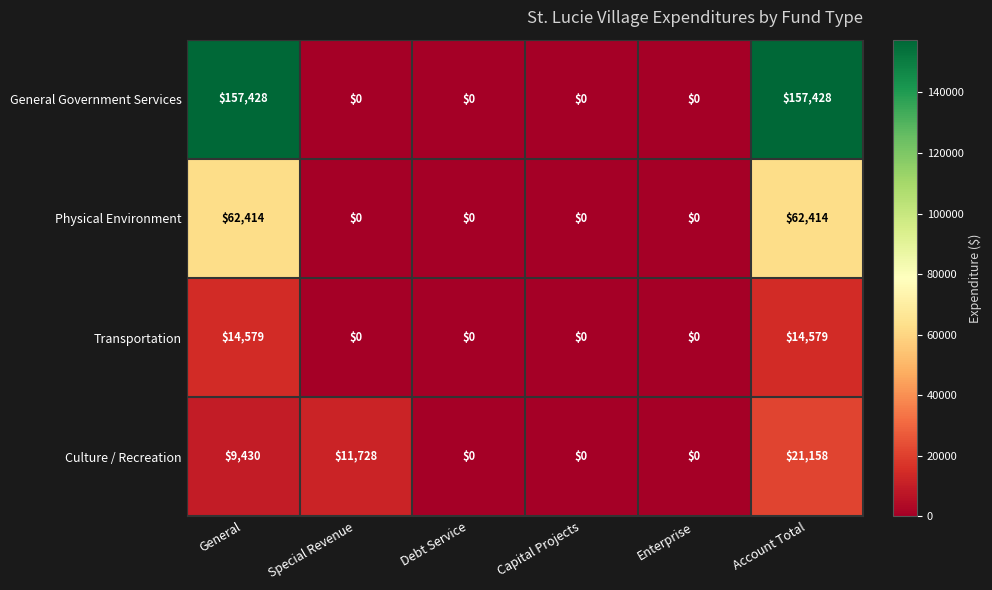

Is the value of Physical Environment at Debt Service greater than the value of Transportation at Account Total?

No